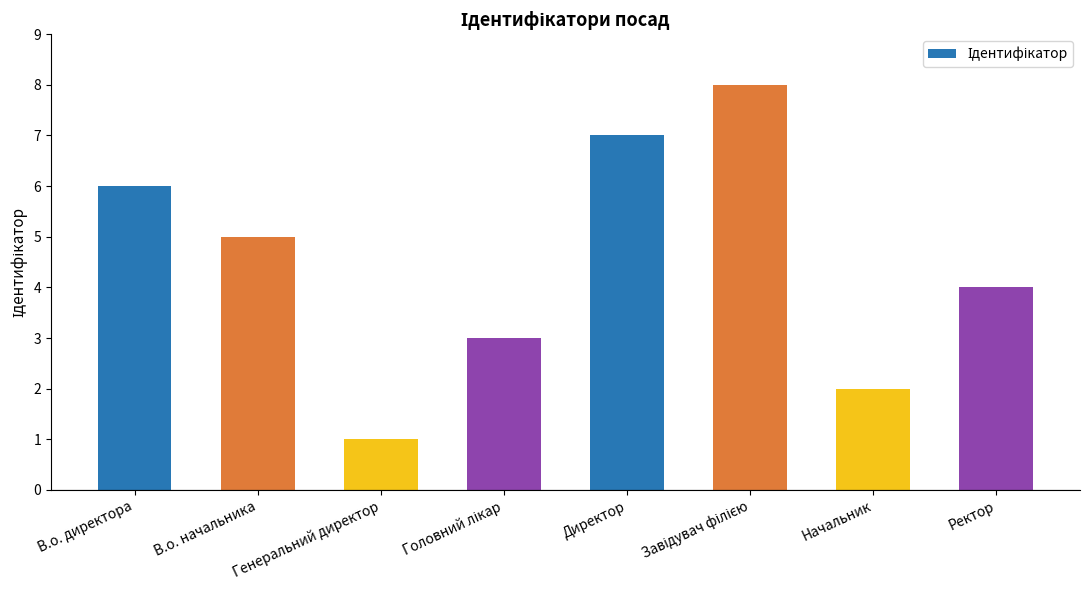

What is the label of the 8th bar from the right?

В.о. директора